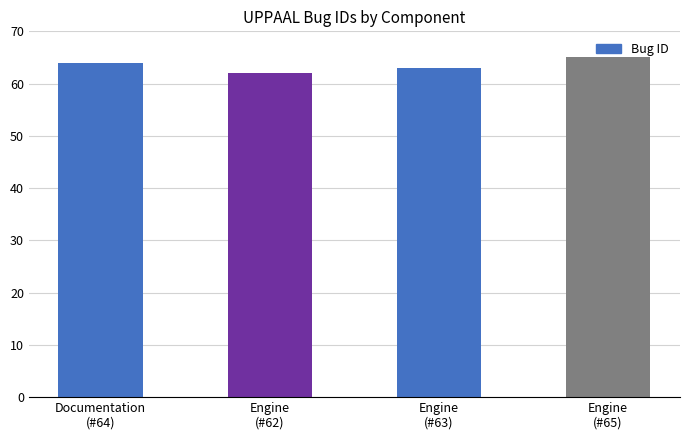

List the labels in order of value, largest first.

Engine
(#65), Documentation
(#64), Engine
(#63), Engine
(#62)